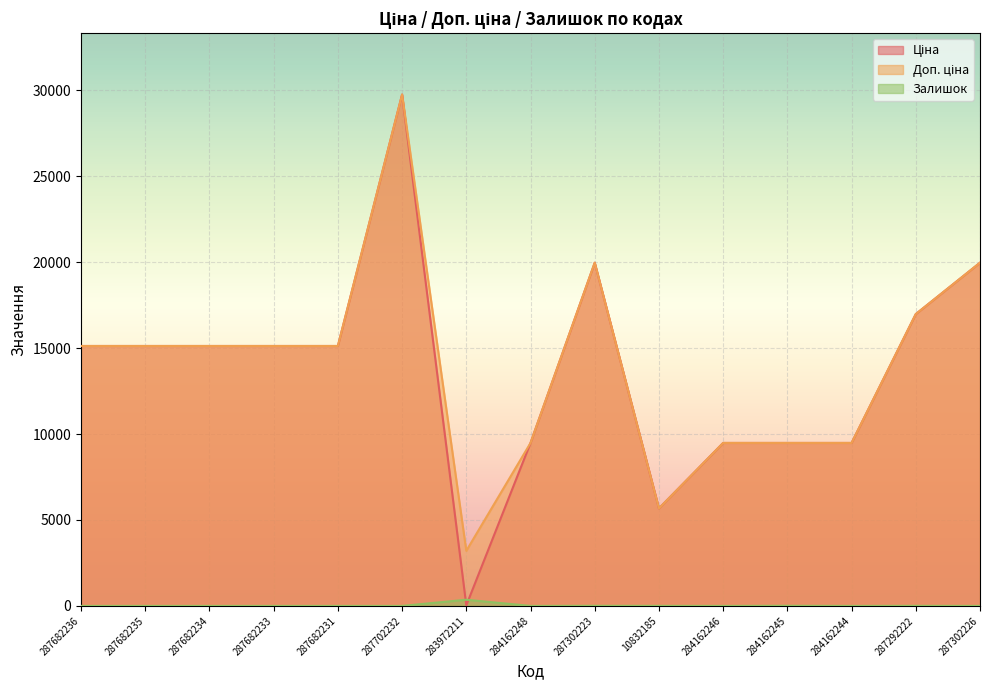

What position from the right is 287682235?

14